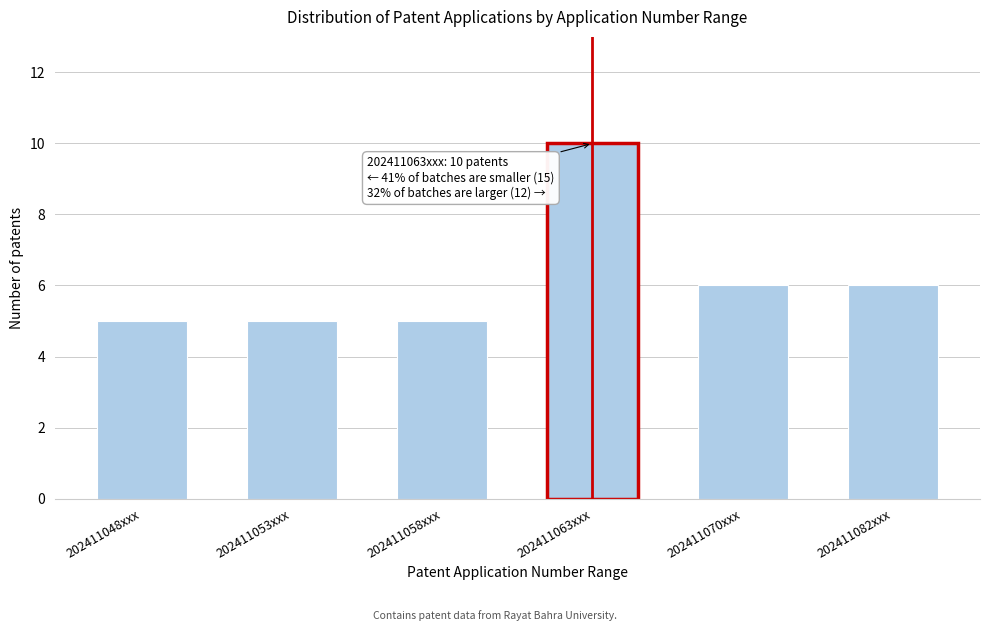

Reading left to right, what are all the values shown in this chart?

5	5	5	10	6	6